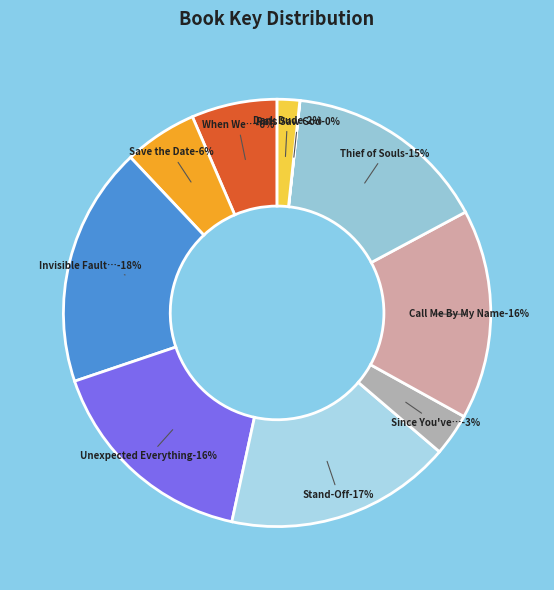

What percentage do Call Me By My Name and Thief of Souls together represent?

31.3%